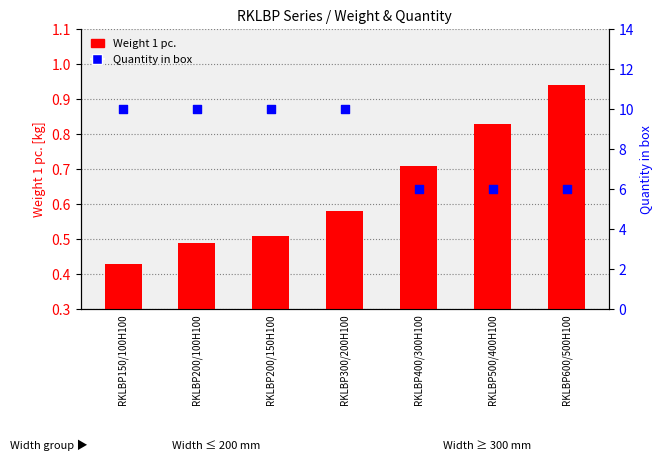

Is the value of Weight 1 pc. at RKLBP300/200H100 greater than the value of Quantity in box at RKLBP200/150H100?

No